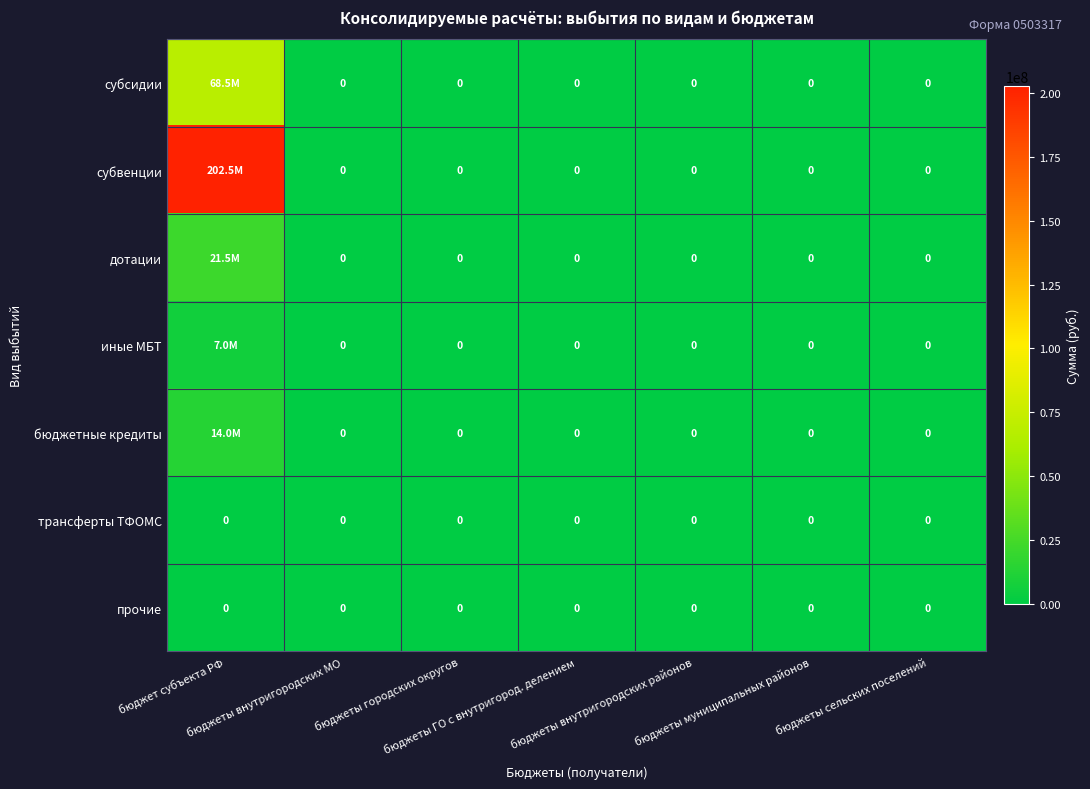

What is the highest value of the субсидии series?

68531414.6